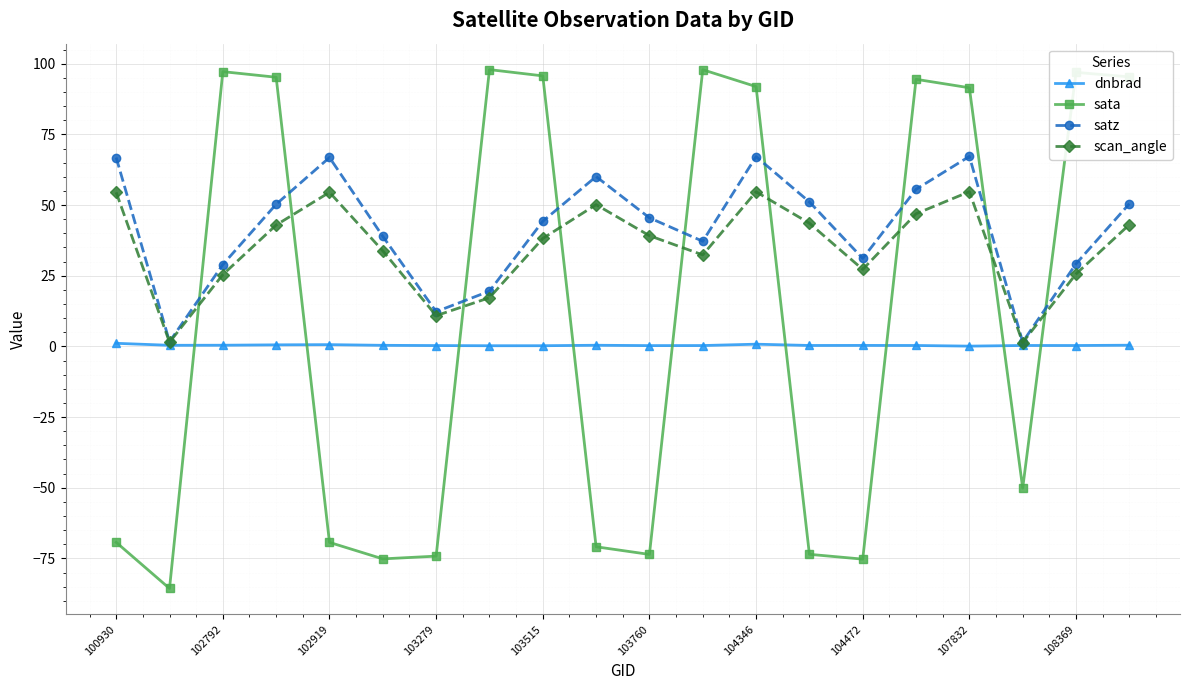

What is the sum of all satz values?

825.7